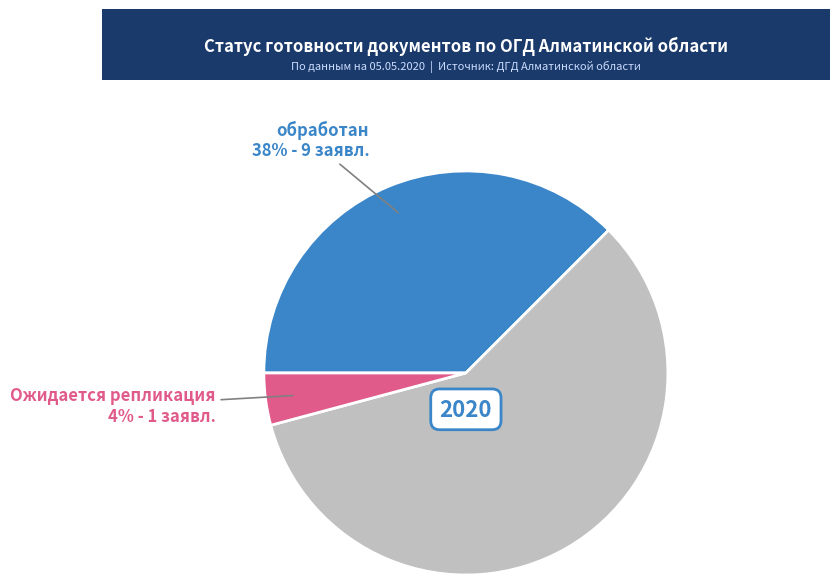

Does any single category account for the majority?

Yes